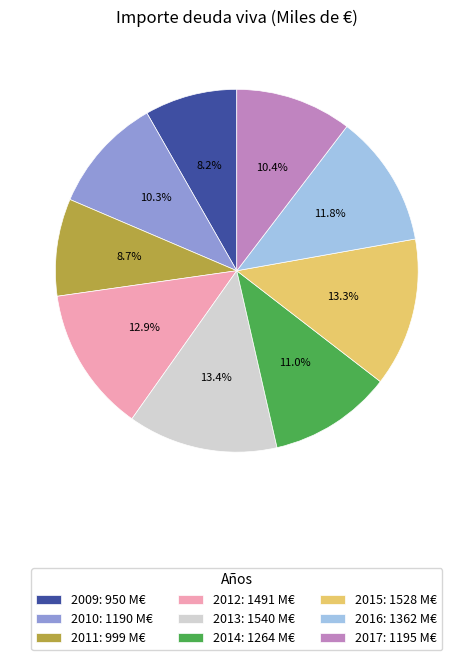

What percentage is the 2015 slice, to the nearest percent?

13%